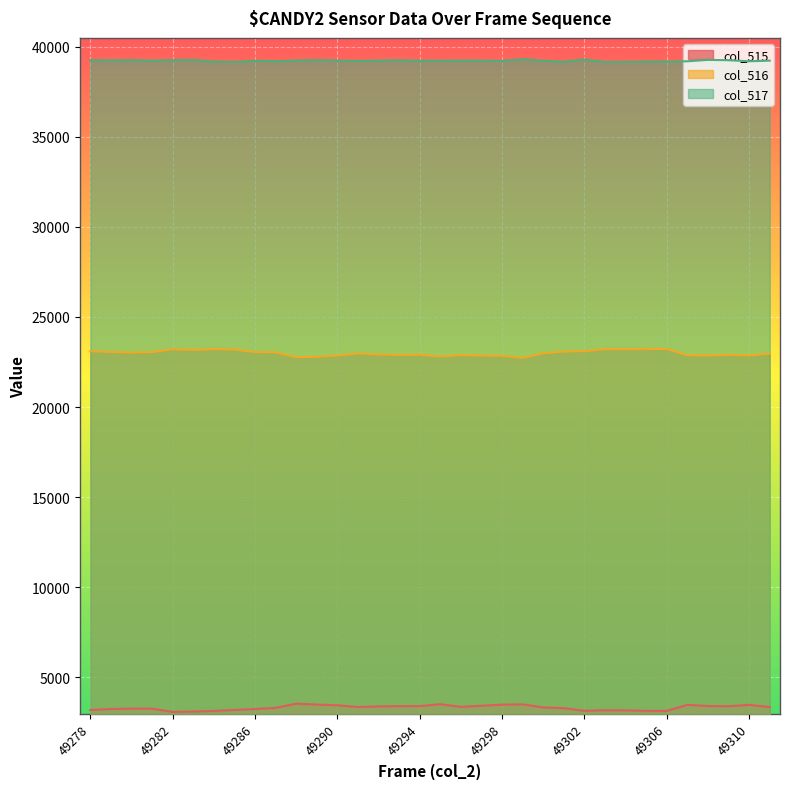

Which category has the highest value across all series?

49299